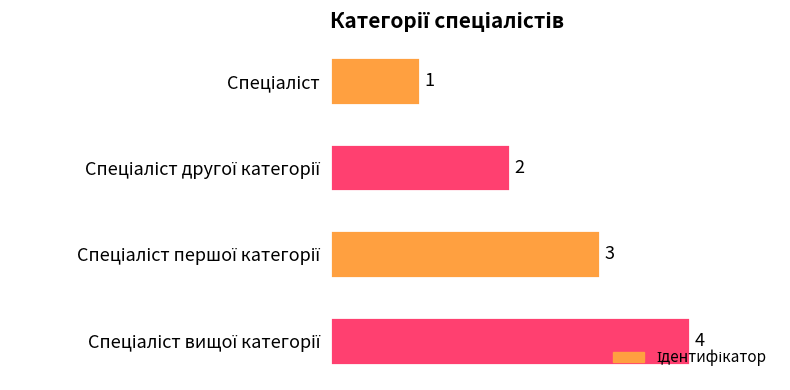

What is the value of the 4th bar from the top?

4